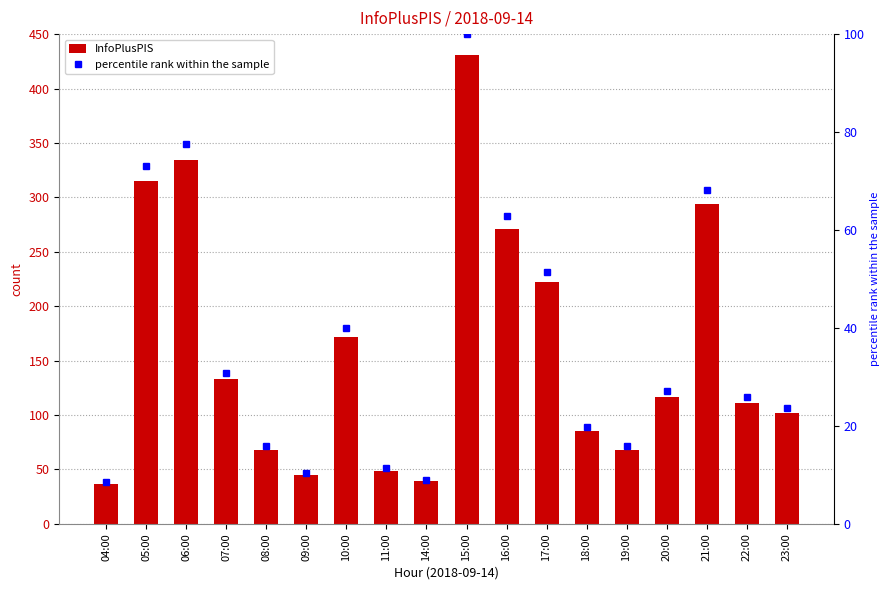

What is the label of the 8th bar from the right?

16:00